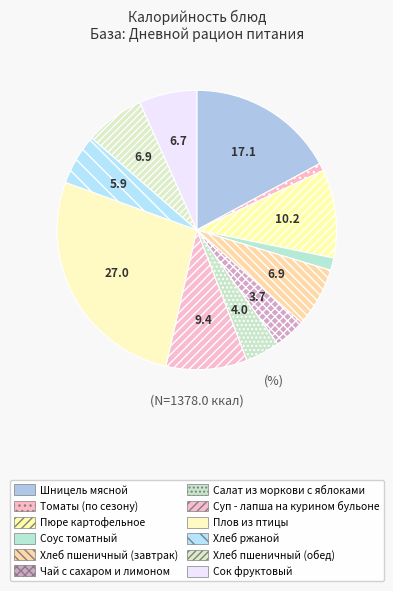

Is there any slice that represents more than half of the pie?

No